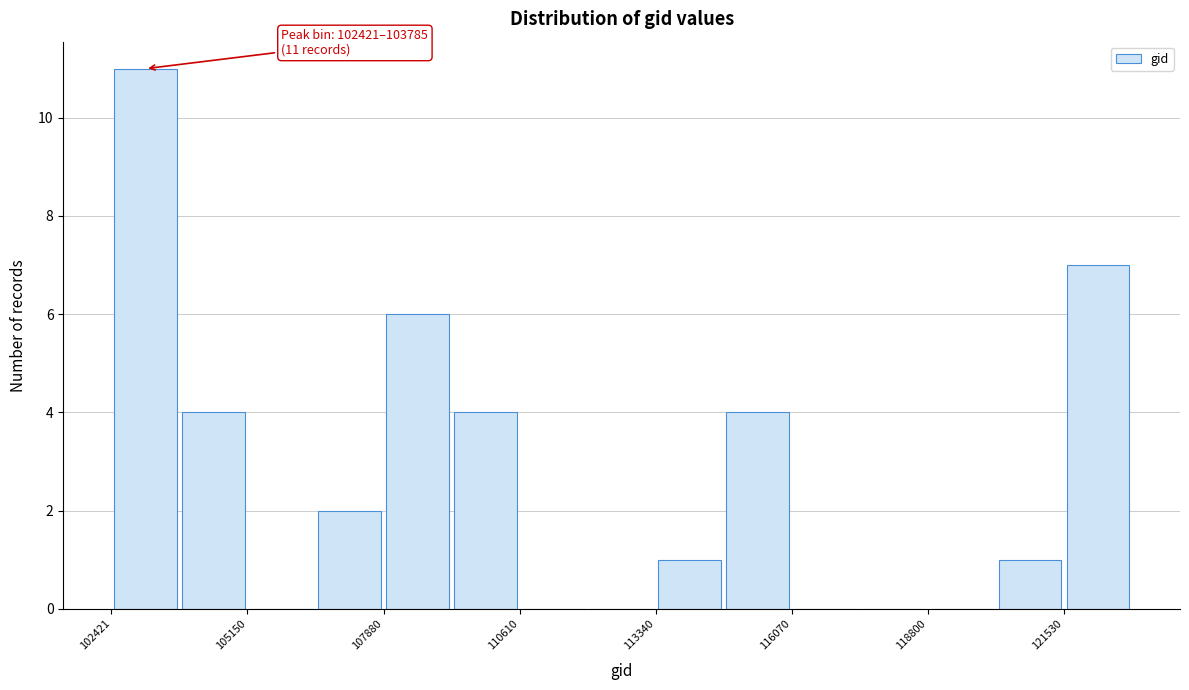

Read against the x-axis, roughly where is the centre of the tallest bar?

103000